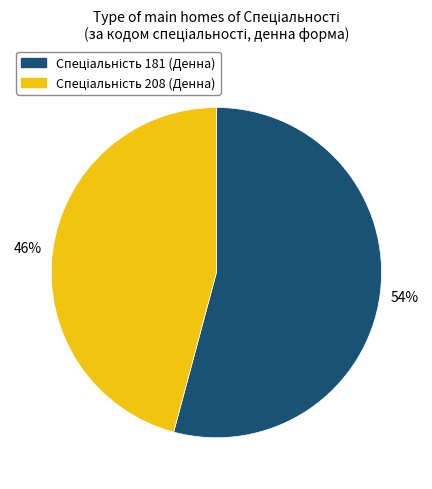

Is there a majority slice in this chart?

Yes